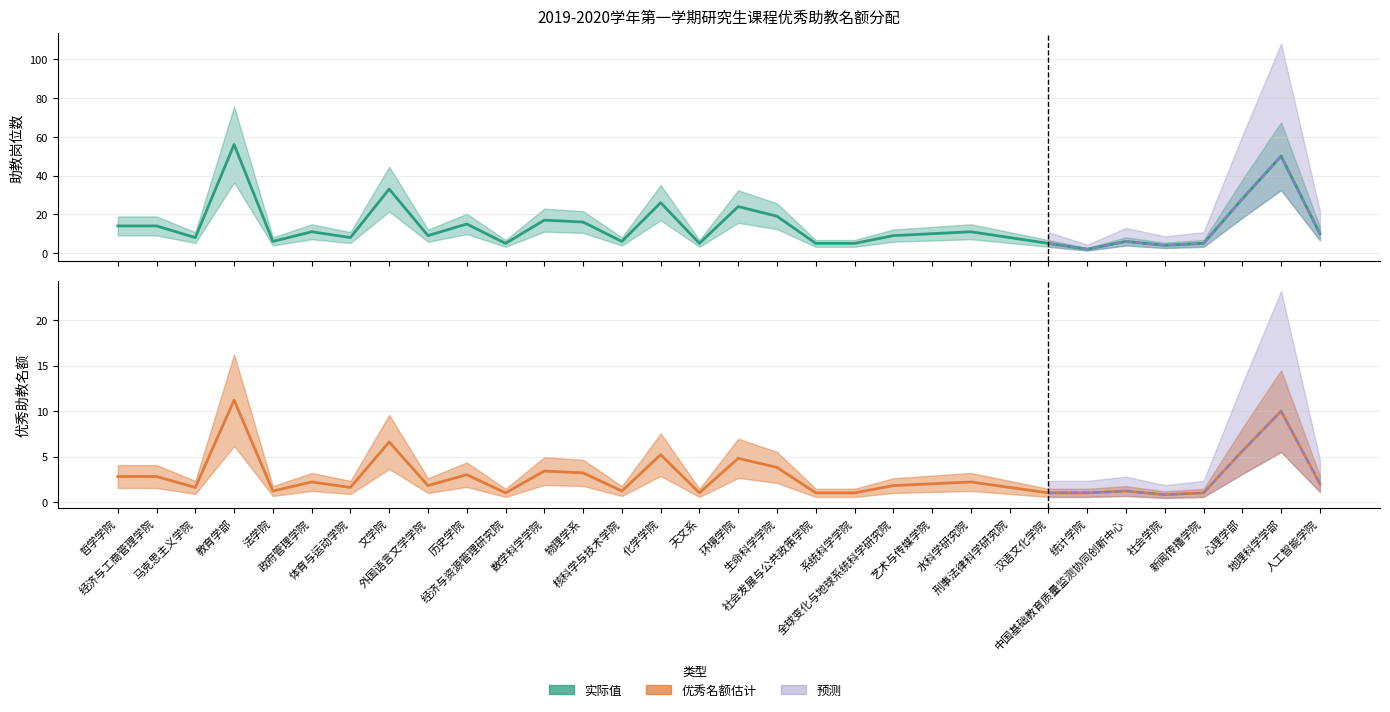

Which series changed the most between 系统科学学院 and 水科学研究院?

助教岗位数